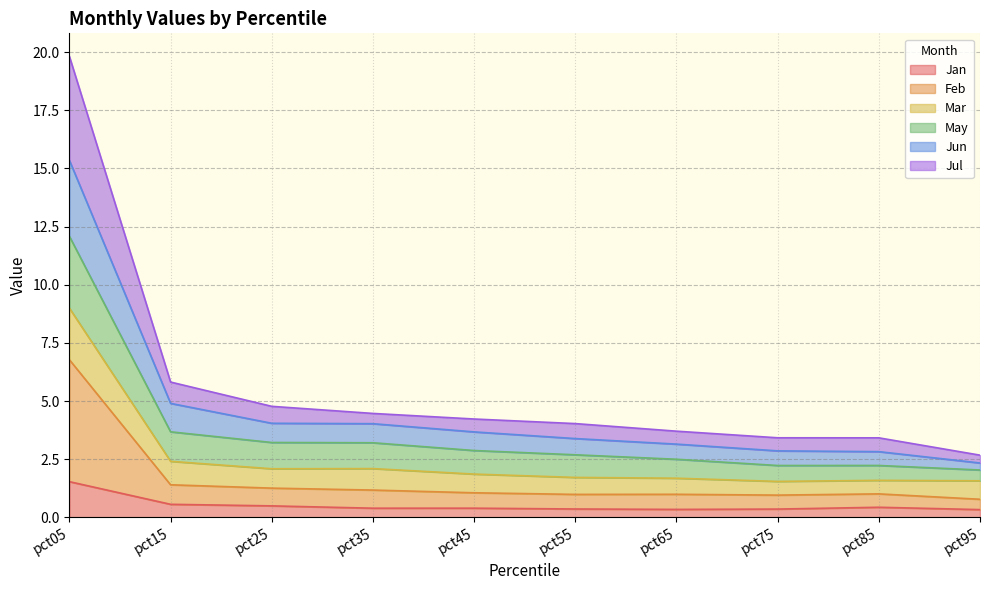

At which category is the sum across all series the highest?

pct05